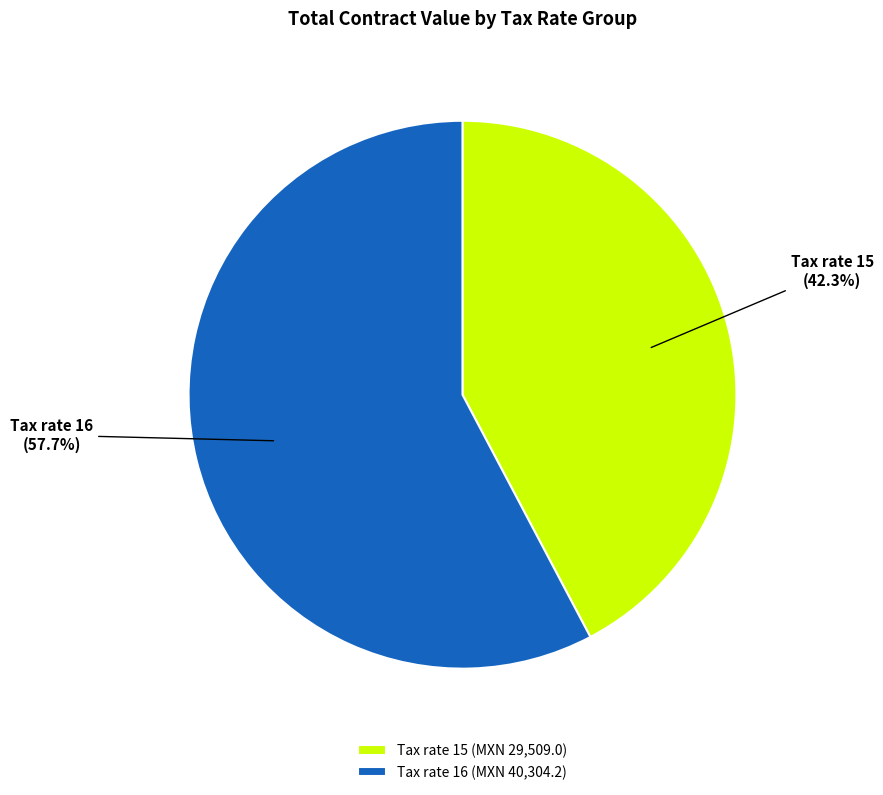

How much of the chart is everything except Tax rate 15?

57.7%